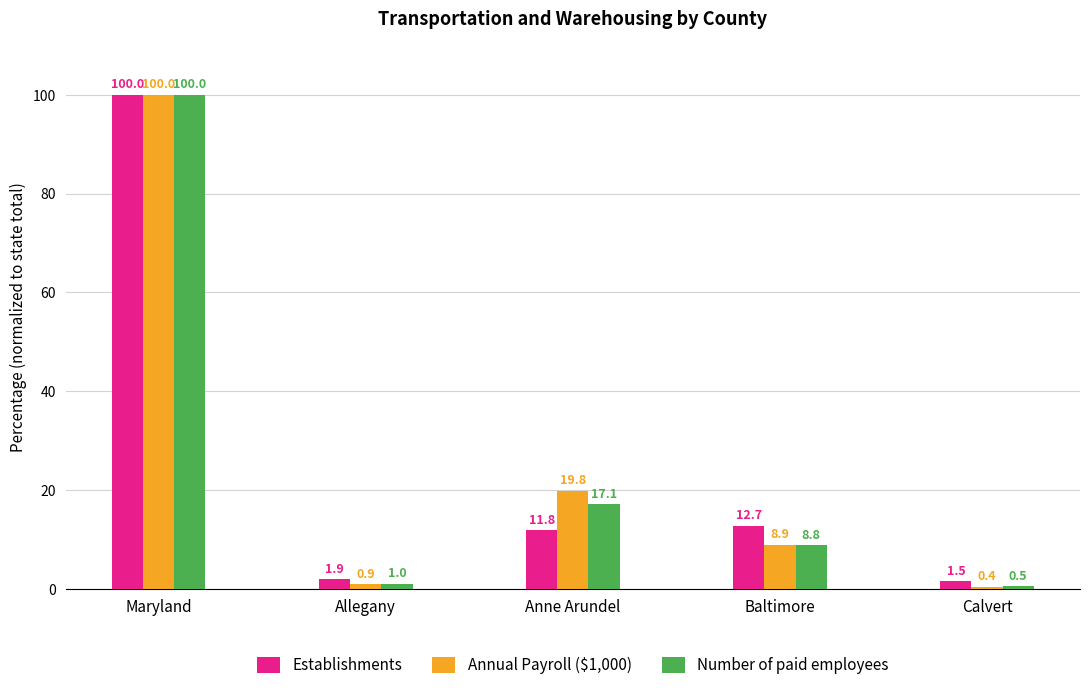

Reading left to right, what are all the values shown in this chart?

Establishments: Maryland=100.0	Allegany=1.9	Anne Arundel=11.8	Baltimore=12.7	Calvert=1.5
Annual Payroll ($1,000): Maryland=100.0	Allegany=0.9	Anne Arundel=19.8	Baltimore=8.9	Calvert=0.4
Number of paid employees: Maryland=100.0	Allegany=1.0	Anne Arundel=17.1	Baltimore=8.8	Calvert=0.5